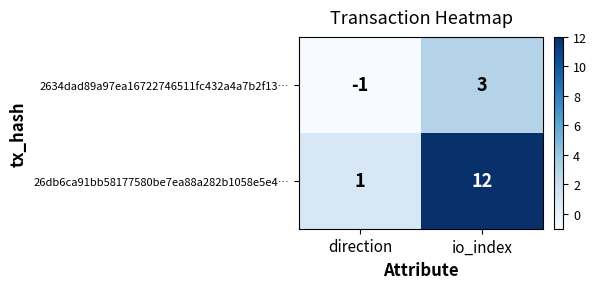

Reading left to right, extract all data points from this chart.

2634dad89a97ea16722746511fc432a4a7b2f13…: direction=-1	io_index=3
26db6ca91bb58177580be7ea88a282b1058e5e4…: direction=1	io_index=12